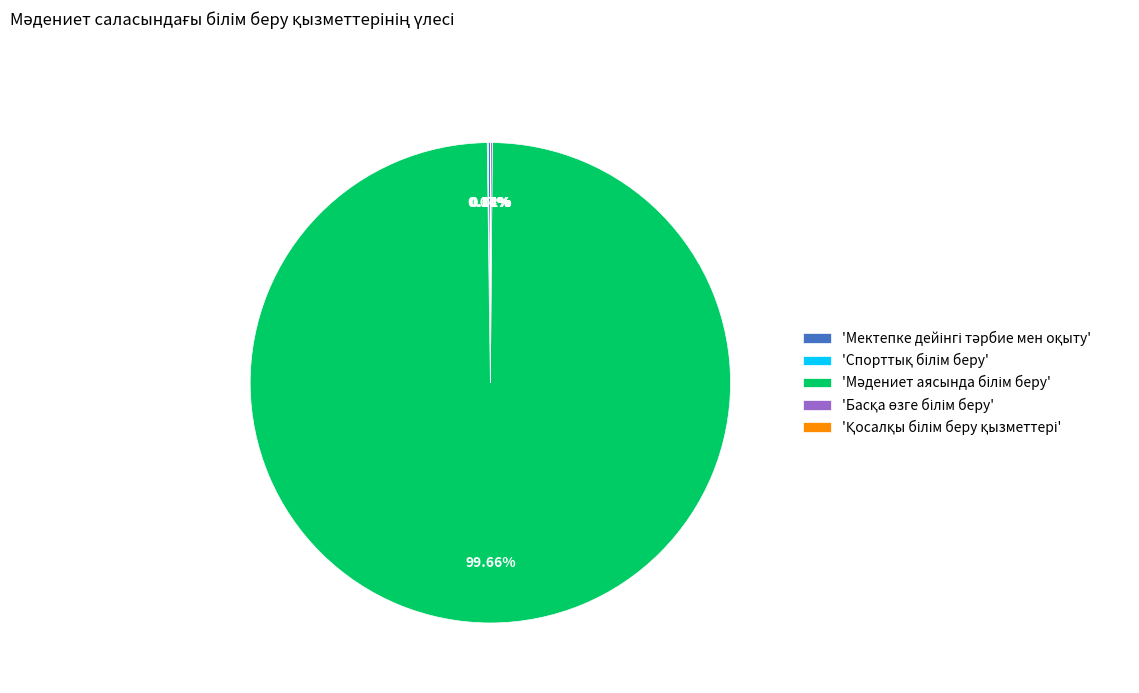

To the nearest percent, what is the average slice percentage?

20%